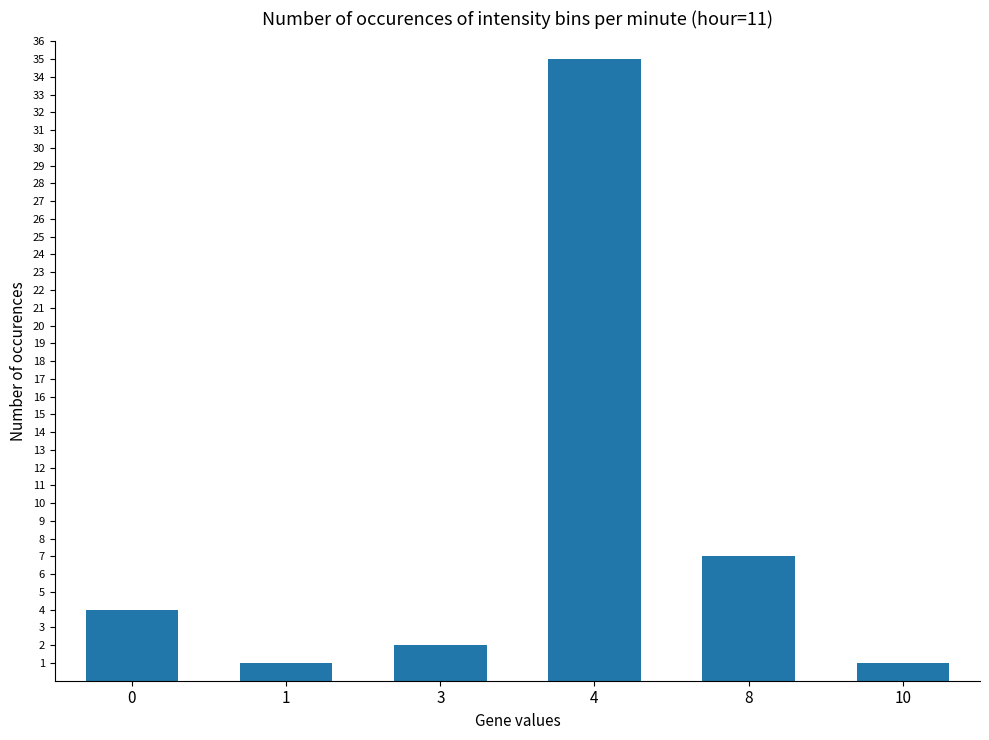

The value at 10 is 1. True or false?

True